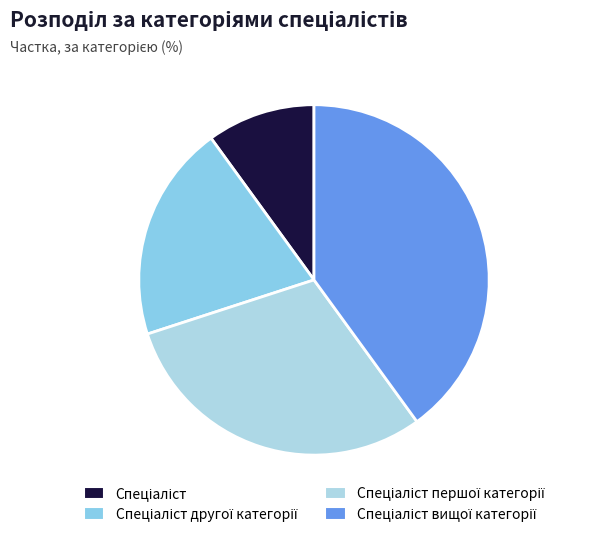

To the nearest percent, what is the average slice percentage?

25%